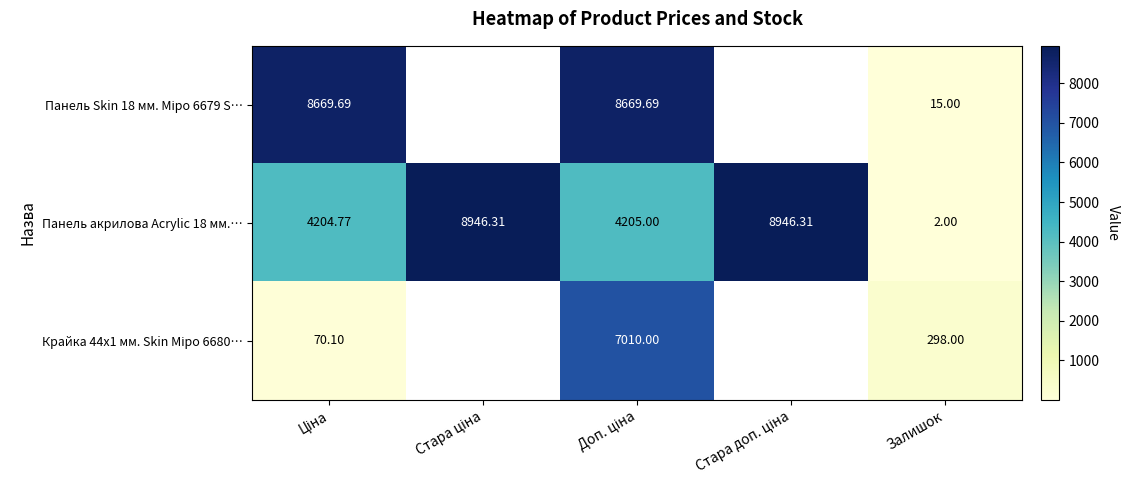

What is the greatest value displayed?

8946.3